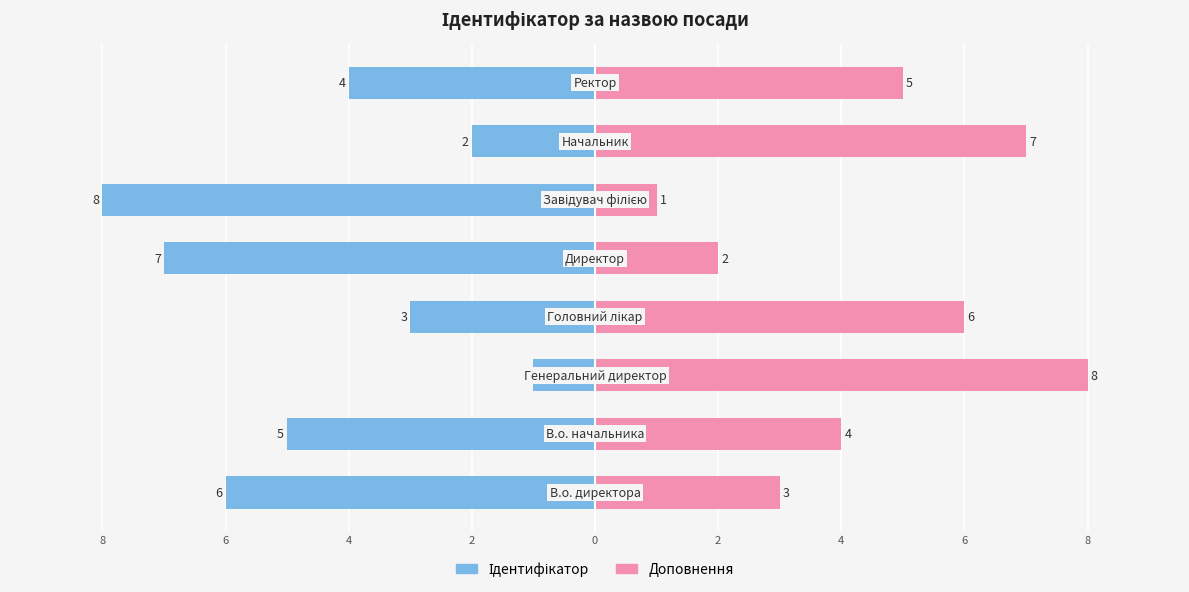

Reading left to right, list all the values displayed in this chart.

Ідентифікатор: -6	-5	-1	-3	-7	-8	-2	-4
Доповнення: 3	4	8	6	2	1	7	5